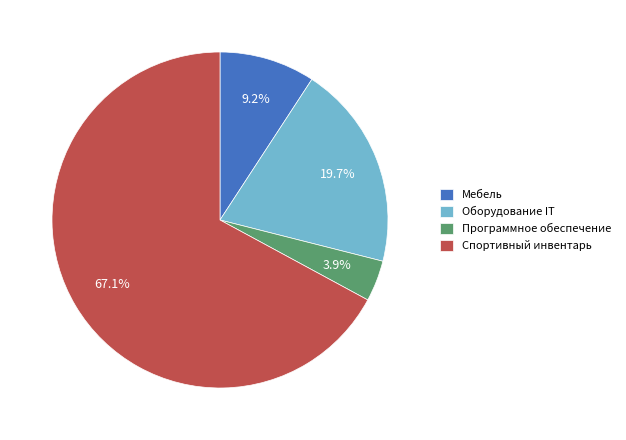

To the nearest percent, what portion does Оборудование IT represent?

20%